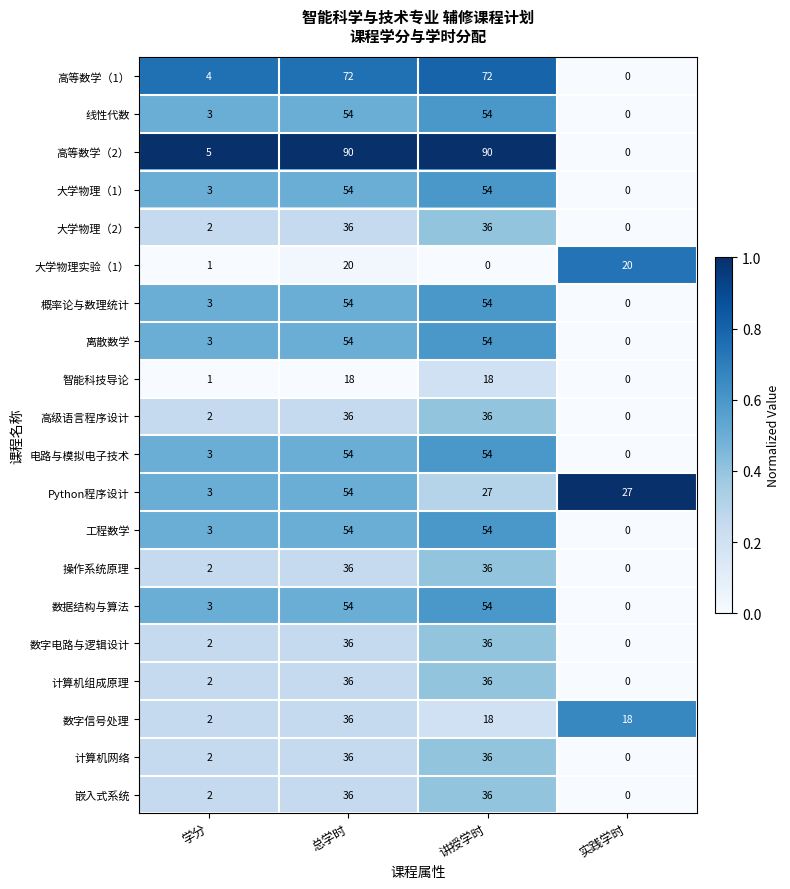

What is the greatest value displayed?

90